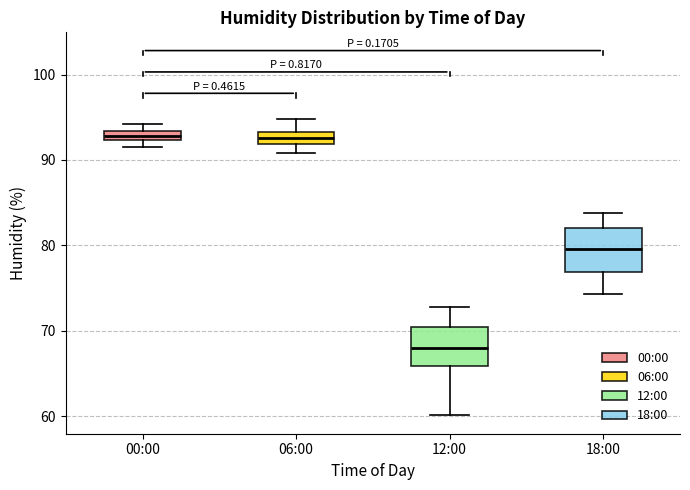

Where does the upper whisker of the box for 18:00 end on the y-axis? The values are not printed on the chart, so give them approximately, as read against the axis.

84